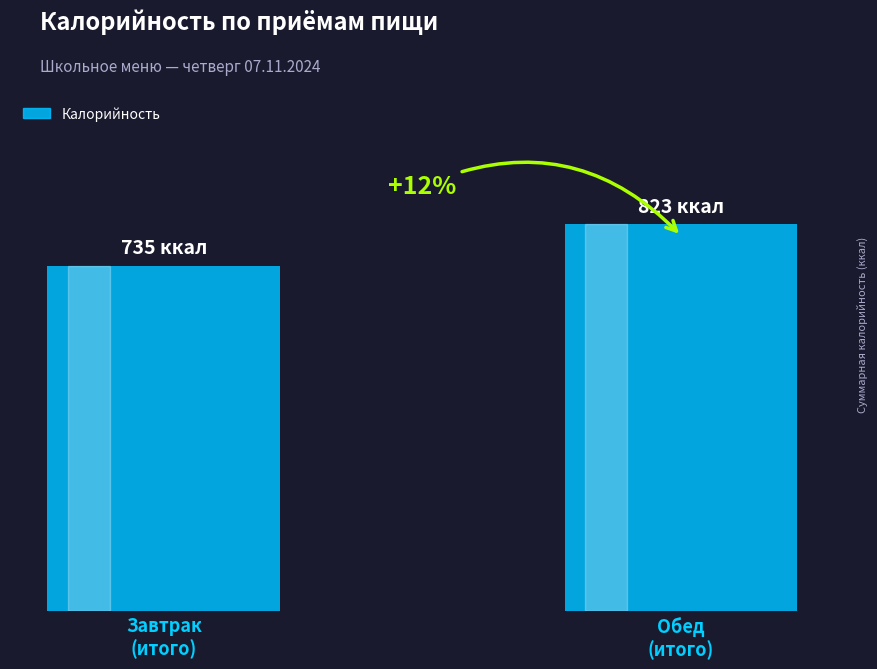

Is it true that the value at Завтрак
(итого) is 735?

True